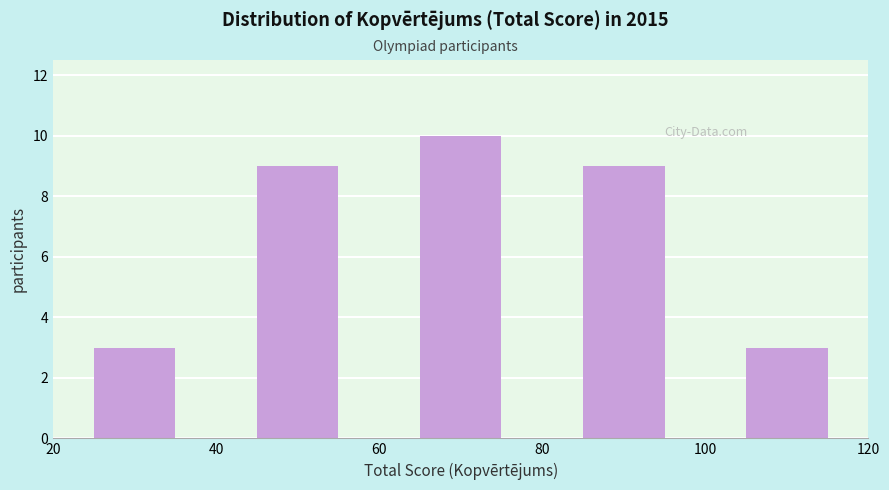

Reading left to right, transcribe this chart: for each bar, give the range it covers on the x-axis and its height. The values are not printed on the chart, so give them approximately, as read against the axis.

20 to 40: 3
40 to 60: 9
60 to 80: 10
80 to 100: 9
100 to 120: 3